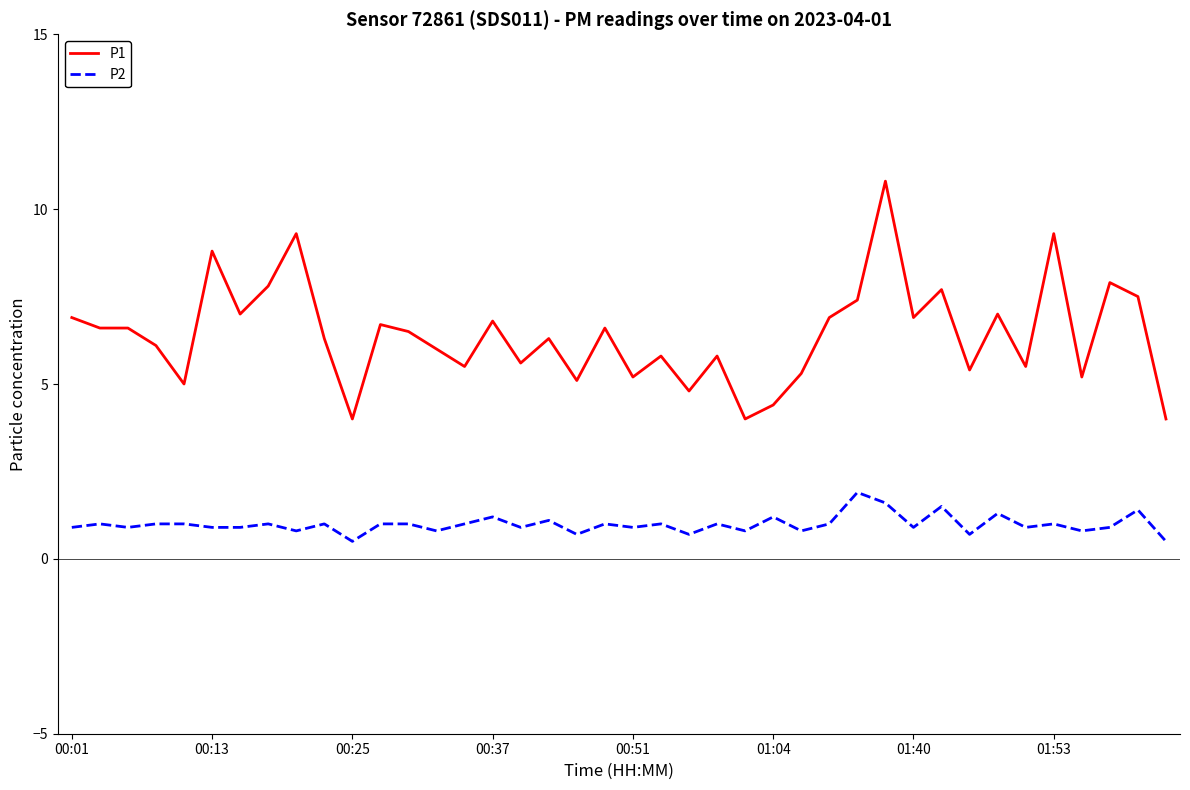

Reading left to right, transcribe all the data shown in this chart.

P1: 6.9	6.6	6.6	6.1	5.0	8.8	7.0	7.8	9.3	6.3	4.0	6.7	6.5	6.0	5.5	6.8	5.6	6.3	5.1	6.6	5.2	5.8	4.8	5.8	4.0	4.4	5.3	6.9	7.4	10.8	6.9	7.7	5.4	7.0	5.5	9.3	5.2	7.9	7.5	4.0
P2: 0.9	1.0	0.9	1.0	1.0	0.9	0.9	1.0	0.8	1.0	0.5	1.0	1.0	0.8	1.0	1.2	0.9	1.1	0.7	1.0	0.9	1.0	0.7	1.0	0.8	1.2	0.8	1.0	1.9	1.6	0.9	1.5	0.7	1.3	0.9	1.0	0.8	0.9	1.4	0.5